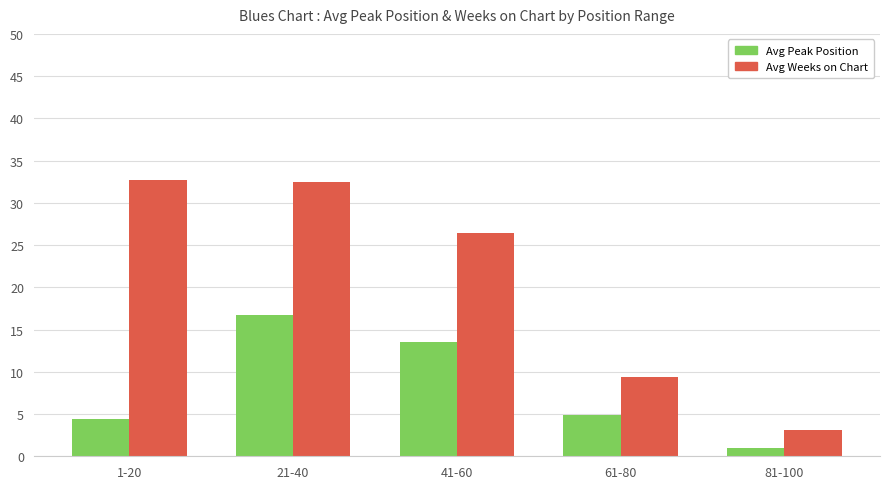

What is the difference between the highest and lowest values at 21-40?

15.8